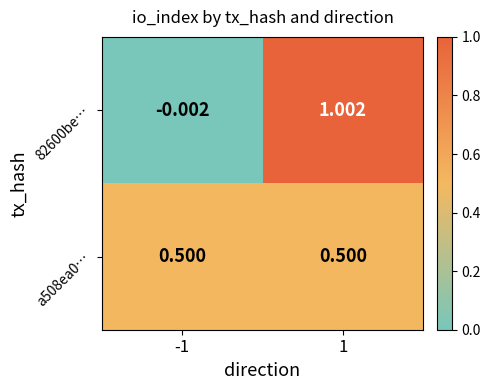

Between -1 and 1, which series saw the biggest shift?

82600be…